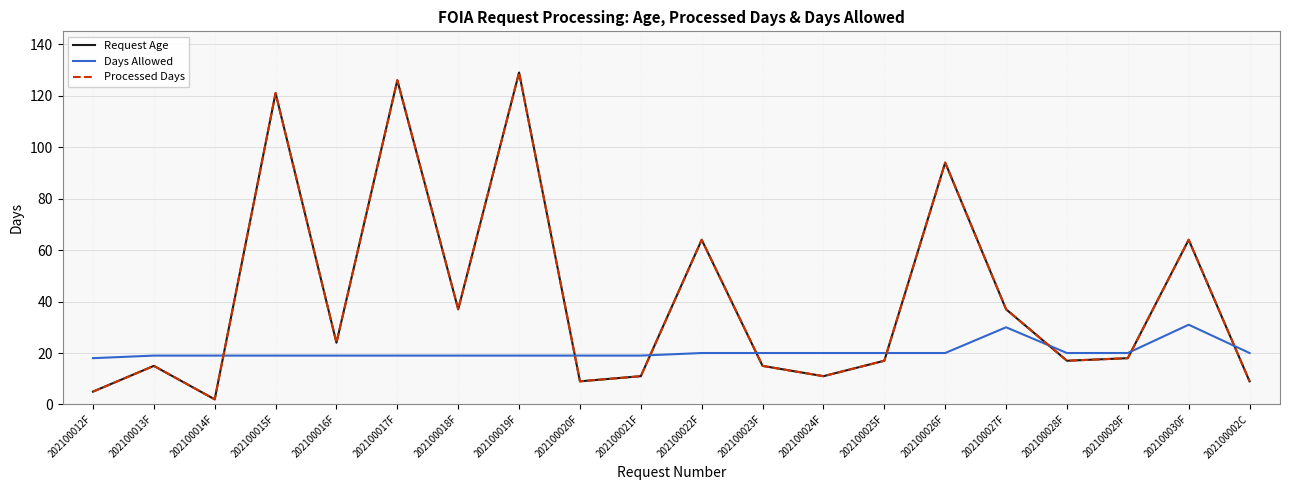

At which label is Days Allowed closest to 24?

202100022F